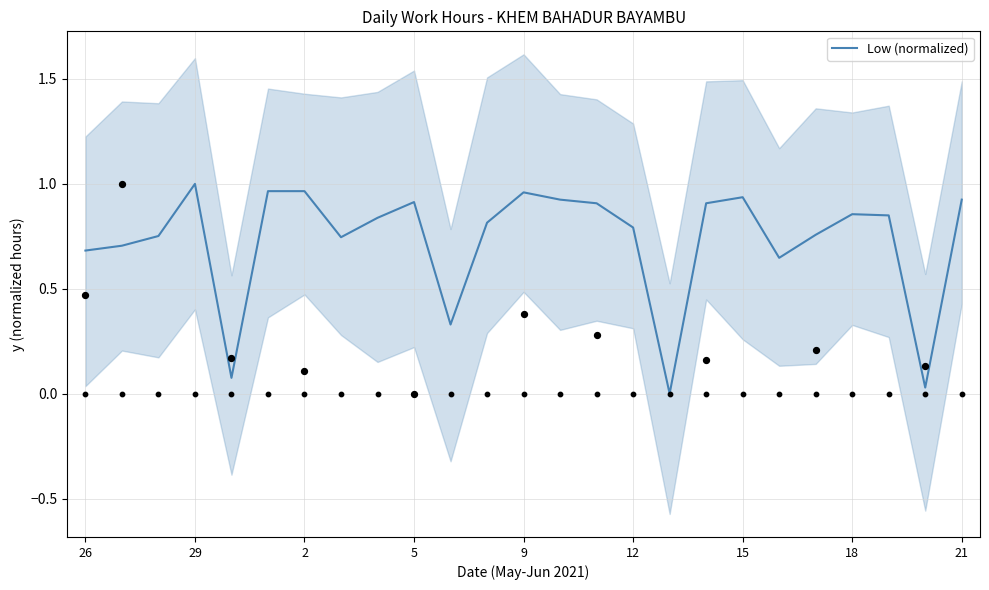

What is the change in value from 26 to 21?

+0.2